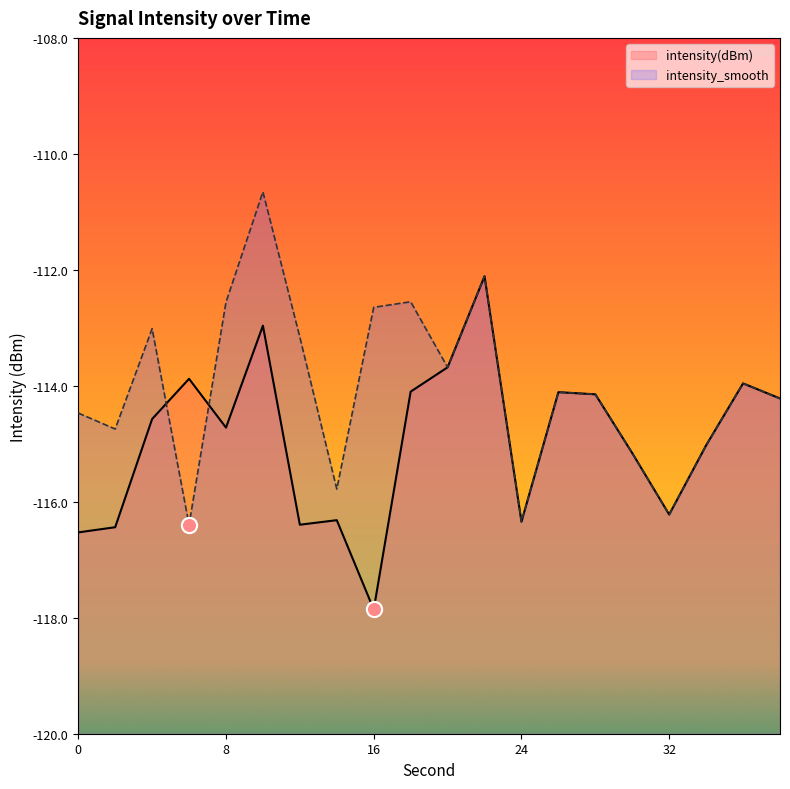

Which series has the largest Y range (max minus min)?

intensity(dBm)